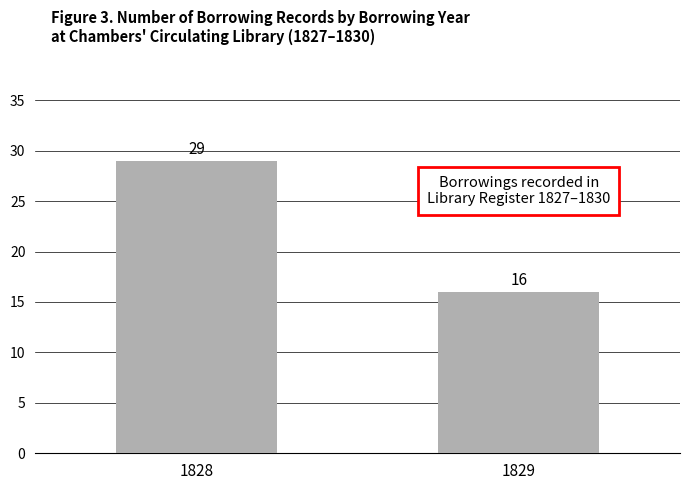

List the labels in order of value, largest first.

1828, 1829